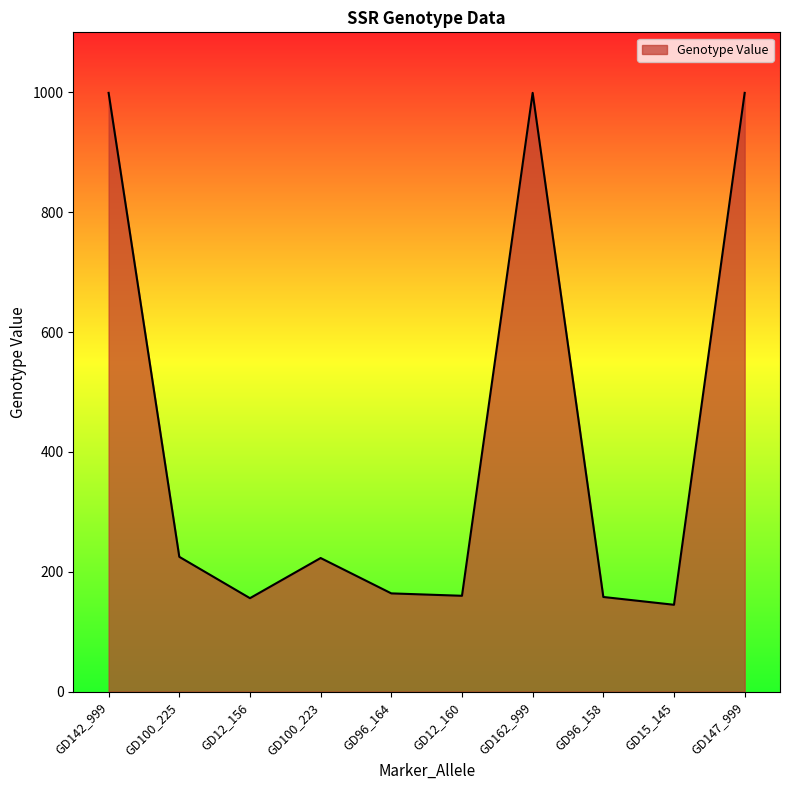

Where does the data first go above 223?

GD142_999